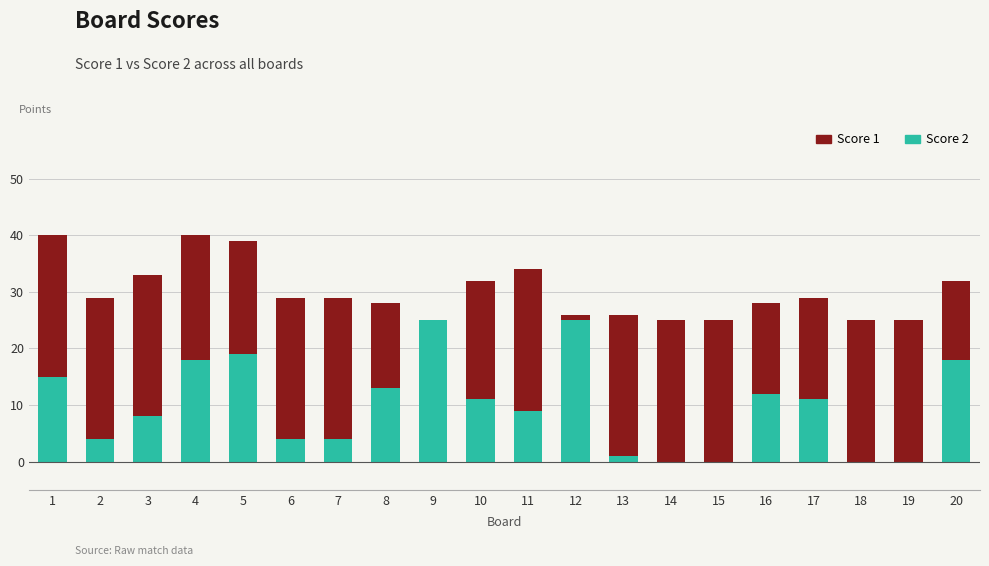

What are all the series names shown in the legend?

Score 1, Score 2